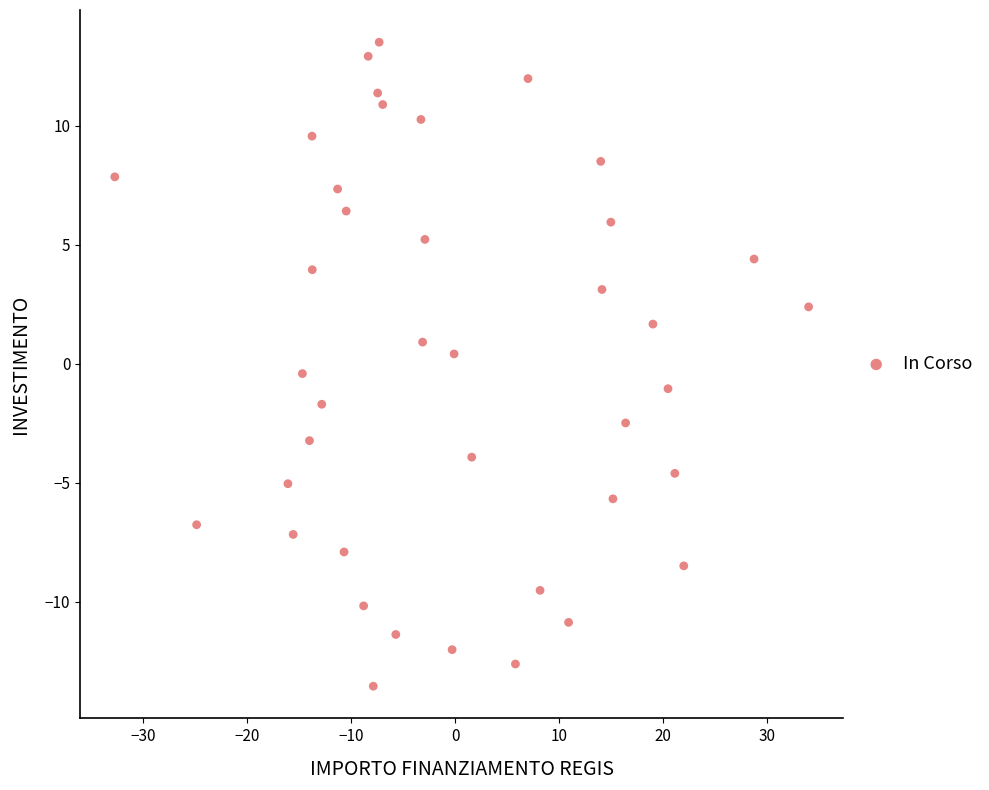

What is the range of Y values (max minus min)?

27.1